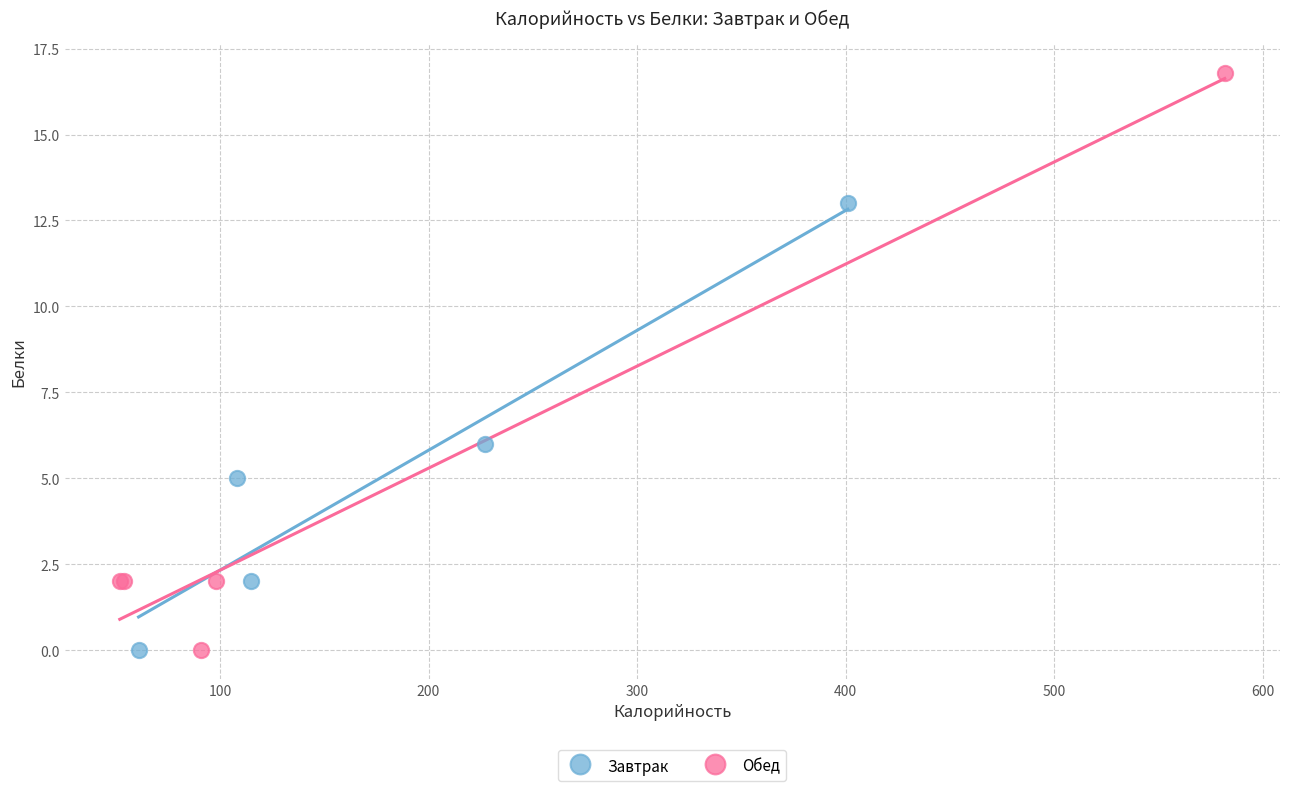

Which series has the widest spread of Y values?

Обед